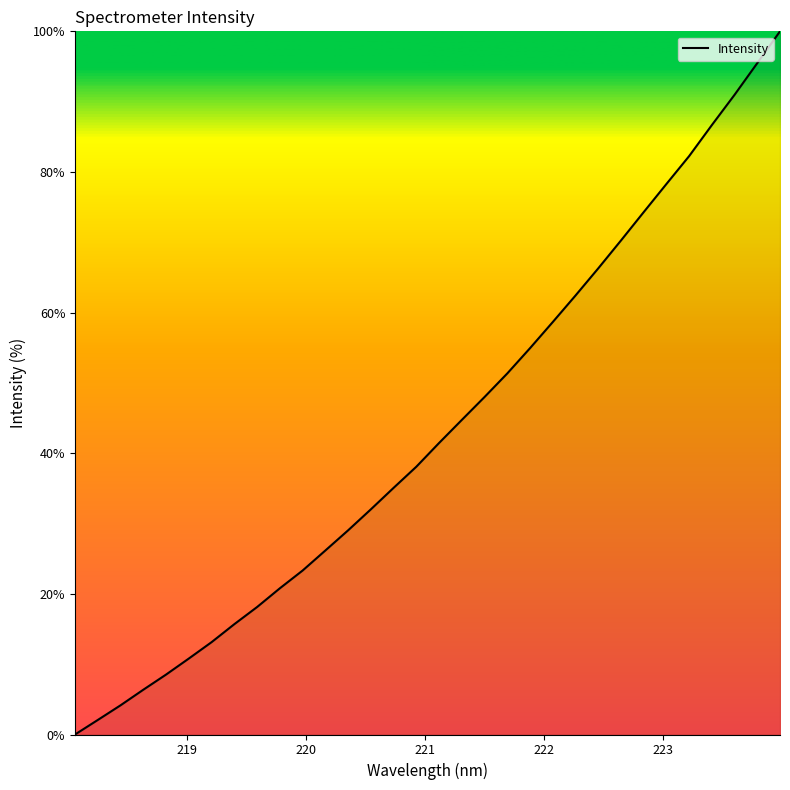

What is the maximum value shown in the chart?

100.0